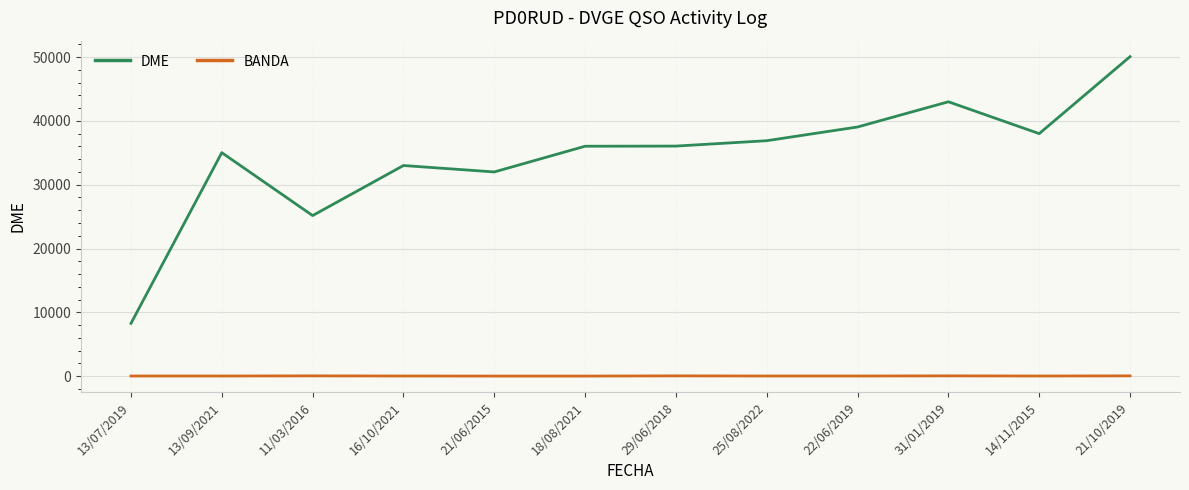

True or false: BANDA and DME cross at least once.

False